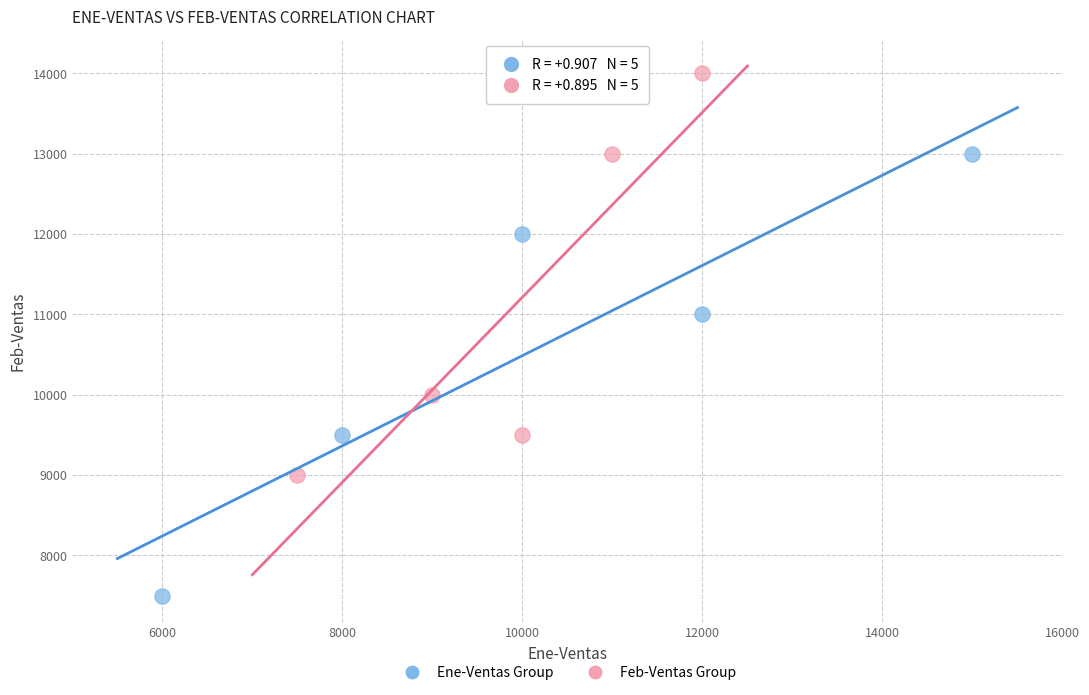

Which series has the largest Y range (max minus min)?

Ene-Ventas Group